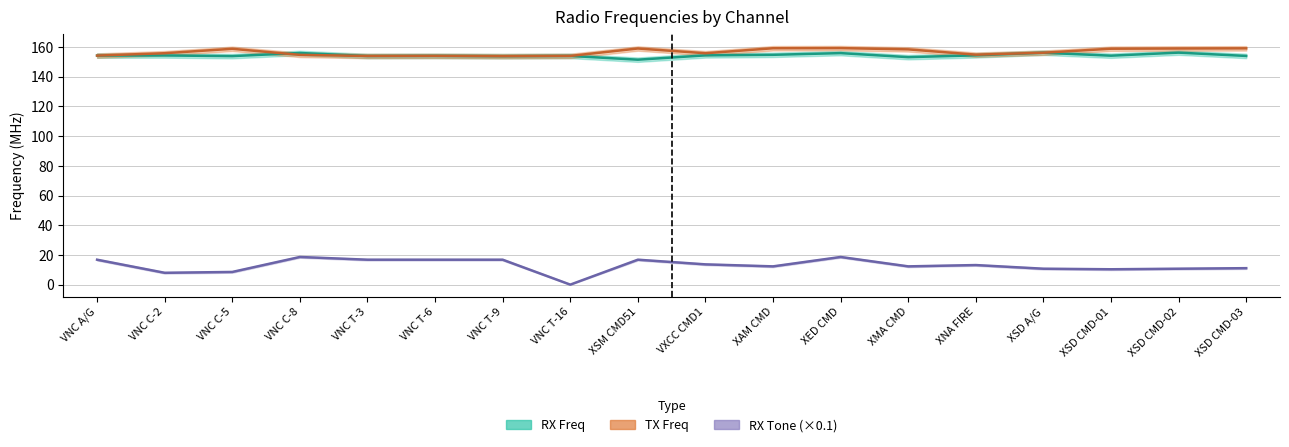

Rank the series by their maximum value, from lowest to highest.

RX Tone, RX Freq, TX Freq